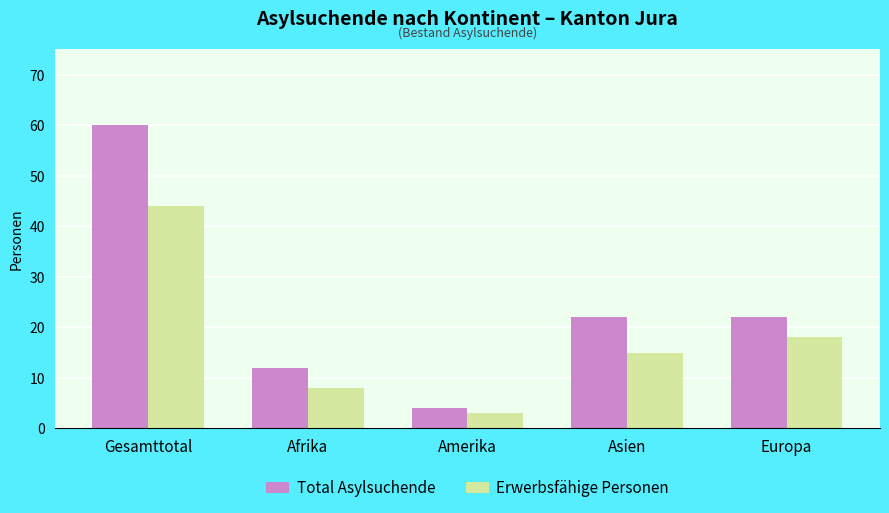

What position from the right is Amerika?

3